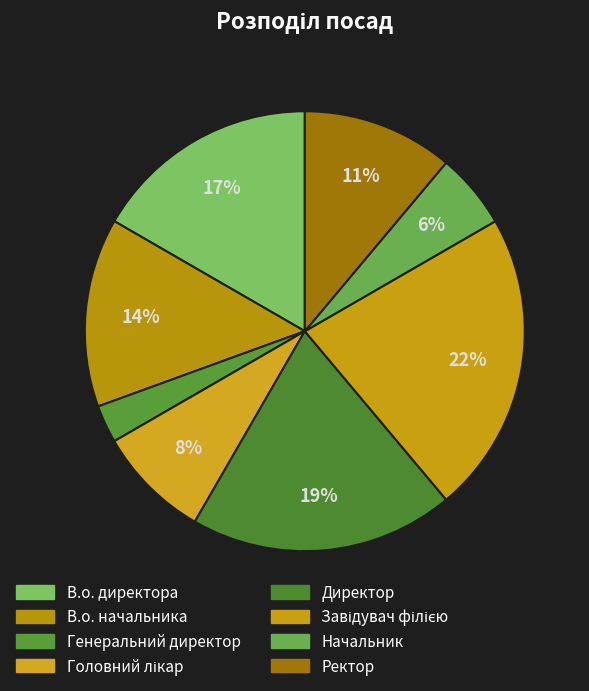

Which category has the smallest portion of the pie?

Генеральний директор